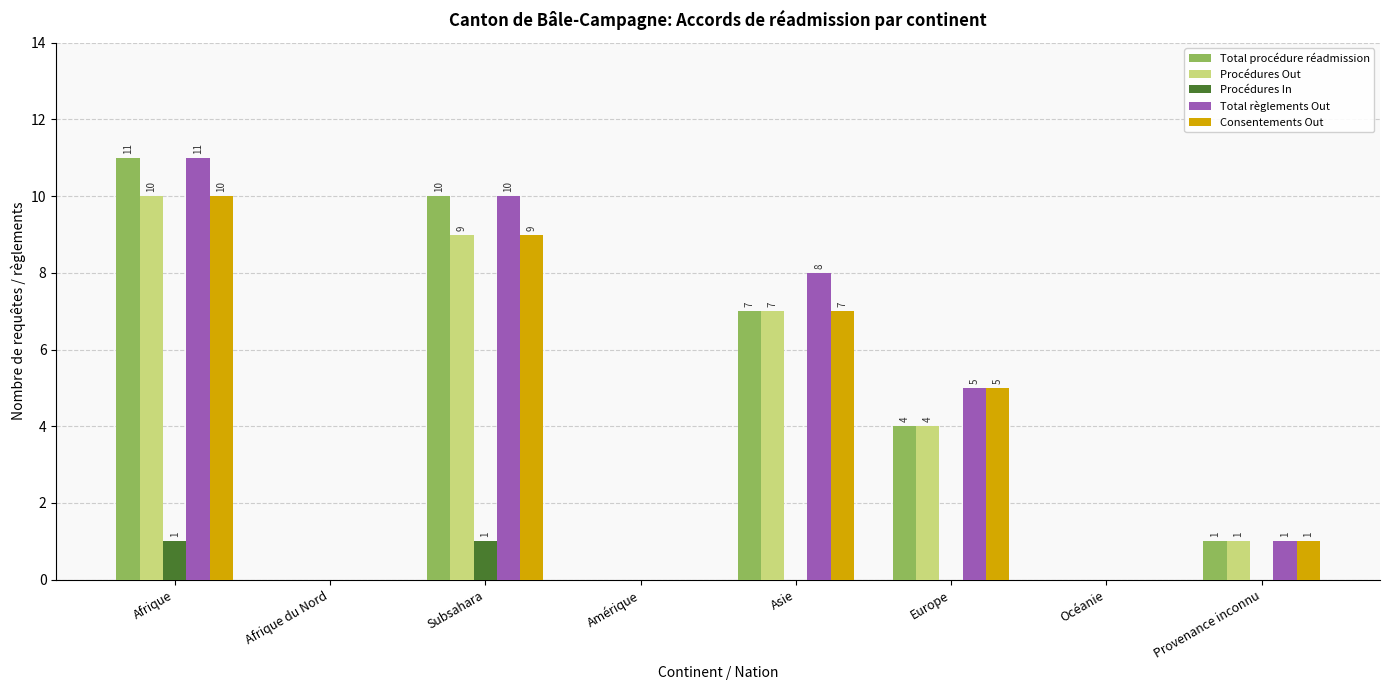

Is the value of Procédures Out at Provenance inconnu greater than the value of Total procédure réadmission at Amérique?

Yes